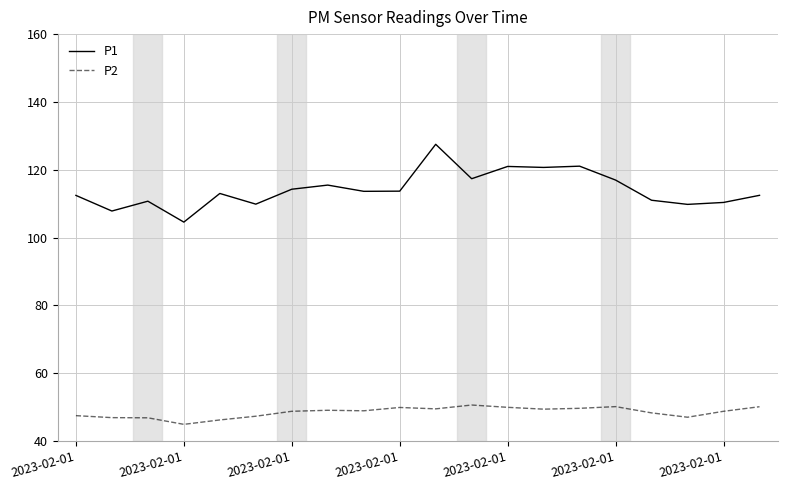

In P1, how many points are higher than both neighbors (excluding endpoints)?

6